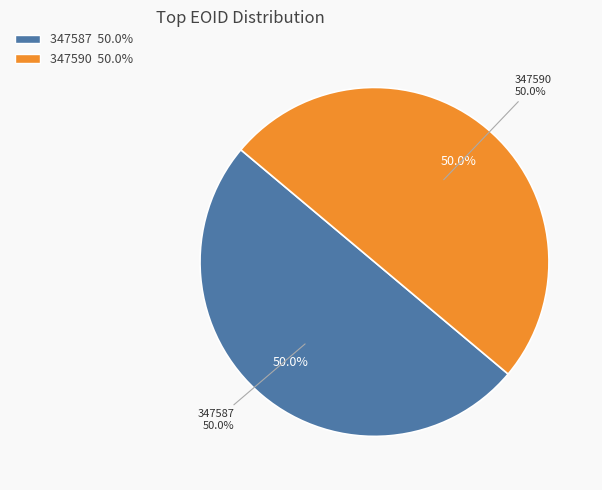

What percentage do 347590 and 347587 together represent?

100.0%